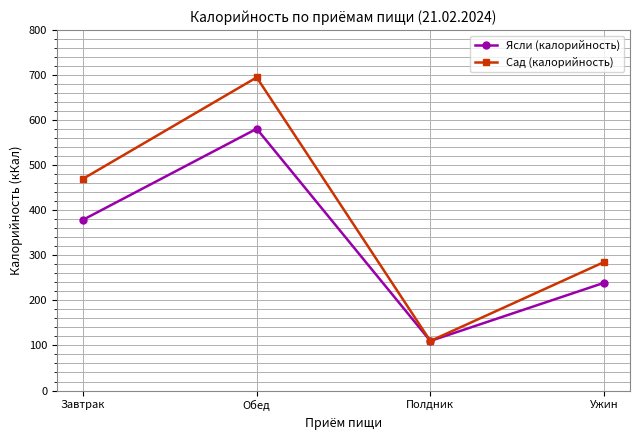

What is the total value across all series at Ужин?

524